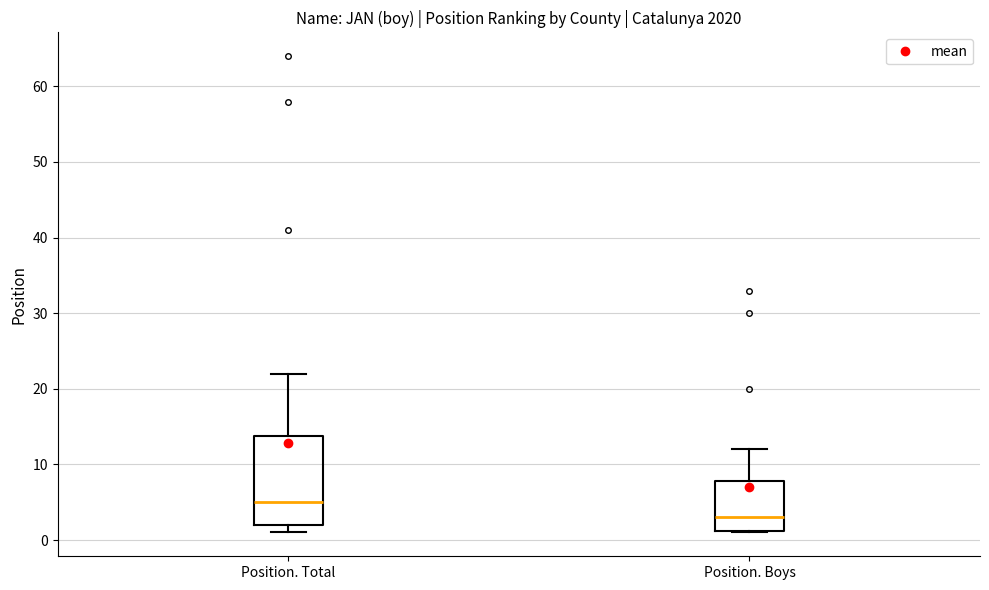

Reading left to right, transcribe this box plot: for each box, give where its median line is, the range the box spans, and where its two whiskers end, as read against the y-axis. The values are not printed on the chart, so give them approximately, as read against the axis.

Position. Total: median 5, box 2 to 14, whiskers 1 to 22
Position. Boys: median 3, box 1 to 8, whiskers 1 to 12